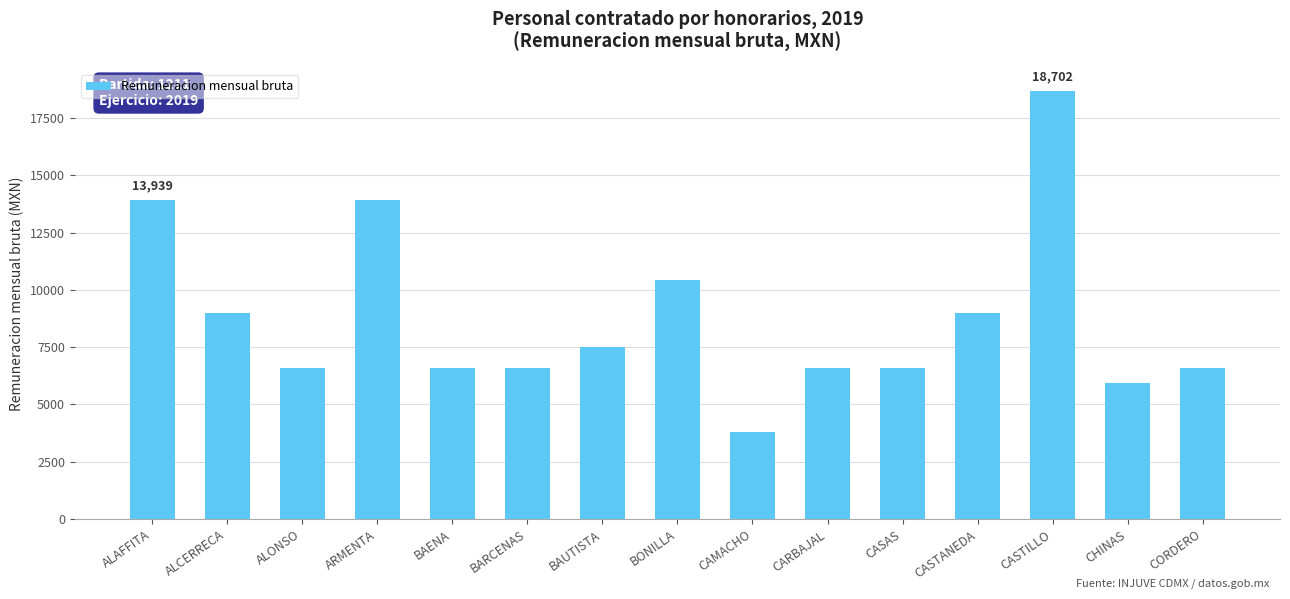

What is the difference between the values at CASTILLO and BAENA?

12124